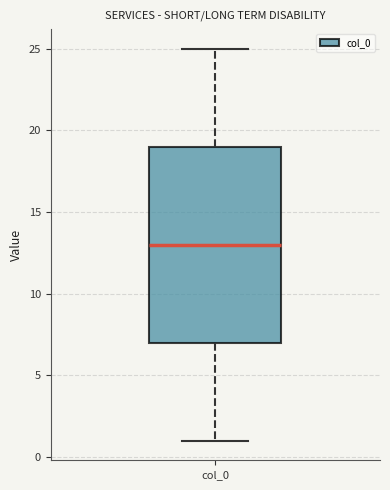

Read this box plot against the y-axis: the position of the median line, the range covered by the box, and the ends of both whiskers. The values are not printed on the chart, so give them approximately, as read against the axis.

median 13, box 7 to 19, whiskers 1 to 25